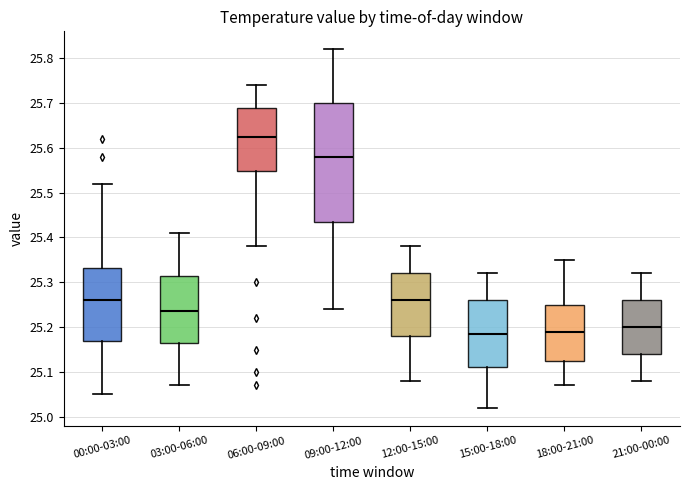

Reading left to right, transcribe this box plot: for each box, give where its median line is, the range the box spans, and where its two whiskers end, as read against the y-axis. The values are not printed on the chart, so give them approximately, as read against the axis.

00:00-03:00: median 25.26, box 25.17 to 25.33, whiskers 25.05 to 25.52
03:00-06:00: median 25.24, box 25.17 to 25.32, whiskers 25.07 to 25.41
06:00-09:00: median 25.63, box 25.55 to 25.69, whiskers 25.38 to 25.74
09:00-12:00: median 25.58, box 25.44 to 25.70, whiskers 25.24 to 25.82
12:00-15:00: median 25.26, box 25.18 to 25.32, whiskers 25.08 to 25.38
15:00-18:00: median 25.19, box 25.11 to 25.26, whiskers 25.02 to 25.32
18:00-21:00: median 25.19, box 25.13 to 25.25, whiskers 25.07 to 25.35
21:00-00:00: median 25.20, box 25.14 to 25.26, whiskers 25.08 to 25.32